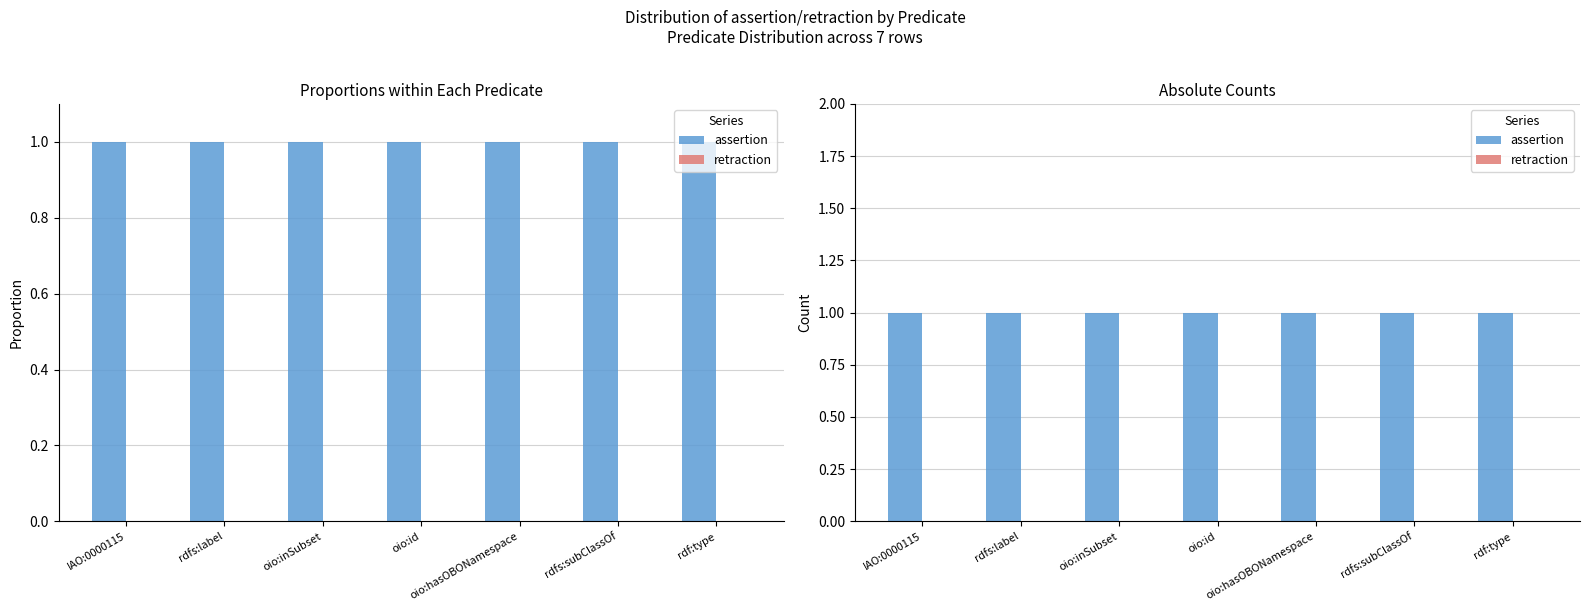

Reading left to right, transcribe all the data shown in this chart.

assertion: IAO:0000115=1	rdfs:label=1	oio:inSubset=1	oio:id=1	oio:hasOBONamespace=1	rdfs:subClassOf=1	rdf:type=1
retraction: IAO:0000115=0	rdfs:label=0	oio:inSubset=0	oio:id=0	oio:hasOBONamespace=0	rdfs:subClassOf=0	rdf:type=0